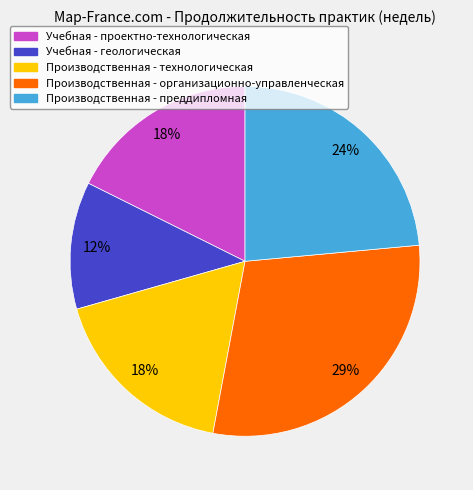

Is there a majority slice in this chart?

No